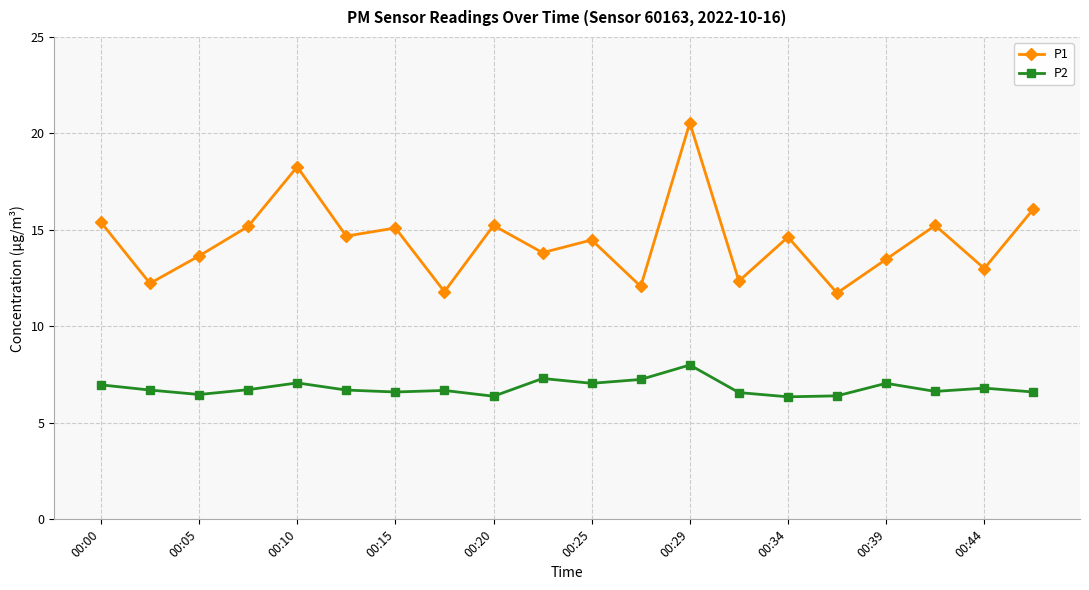

What are all the series names shown in the legend?

P1, P2